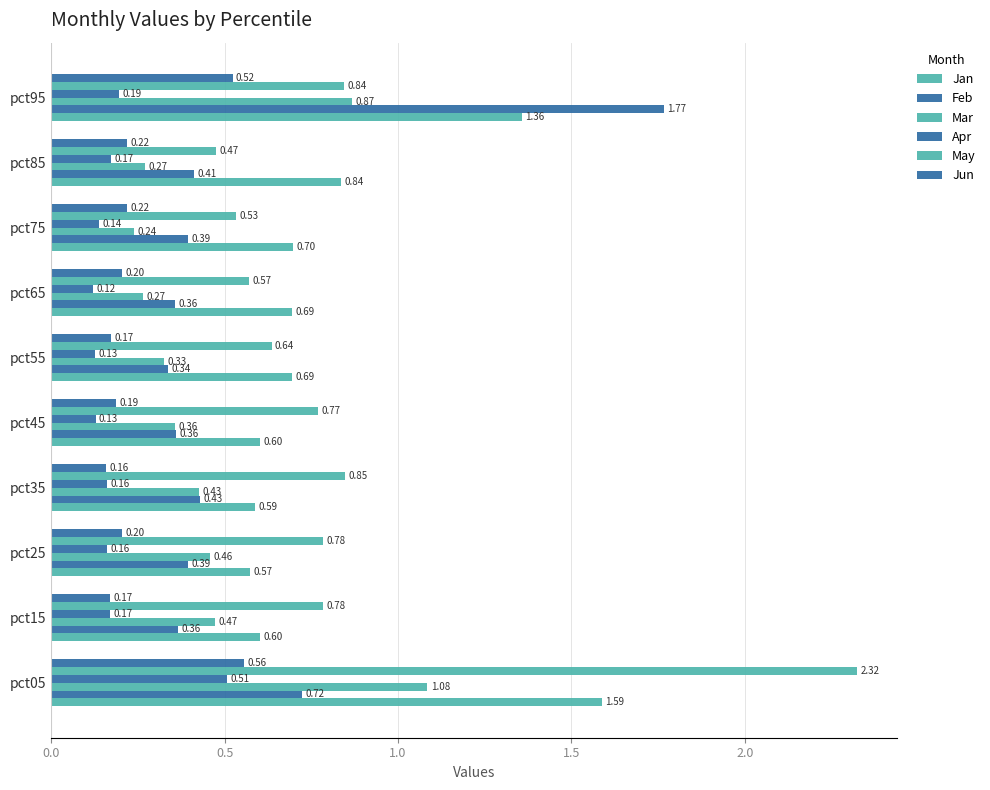

How many data points does each series have?

10